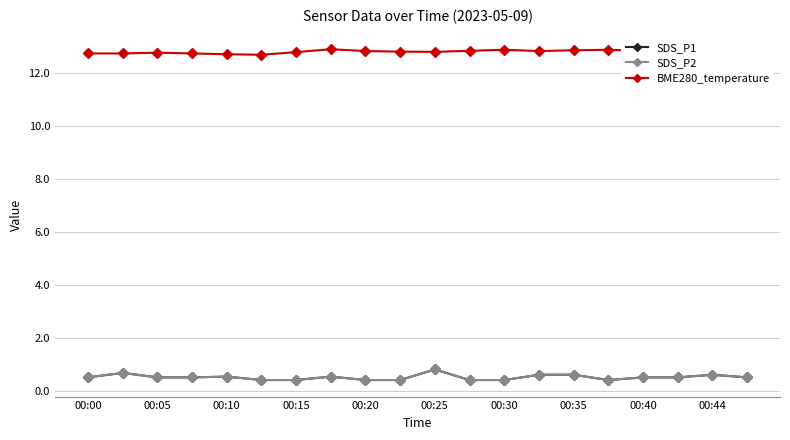

Is this an area chart (filled region under the line)?

No